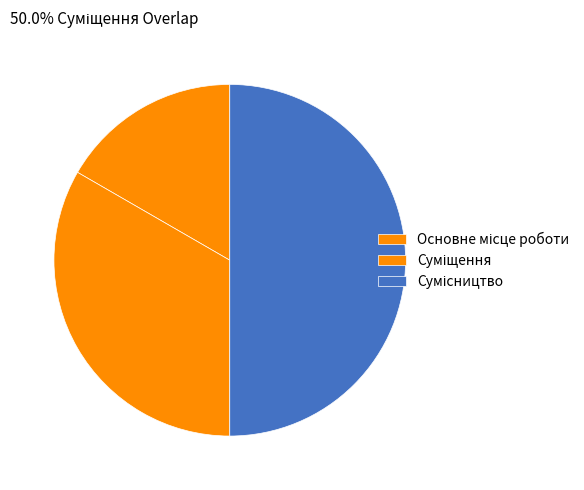

To the nearest percent, what is the combined percentage of Основне місце роботи and Сумісництво?

67%